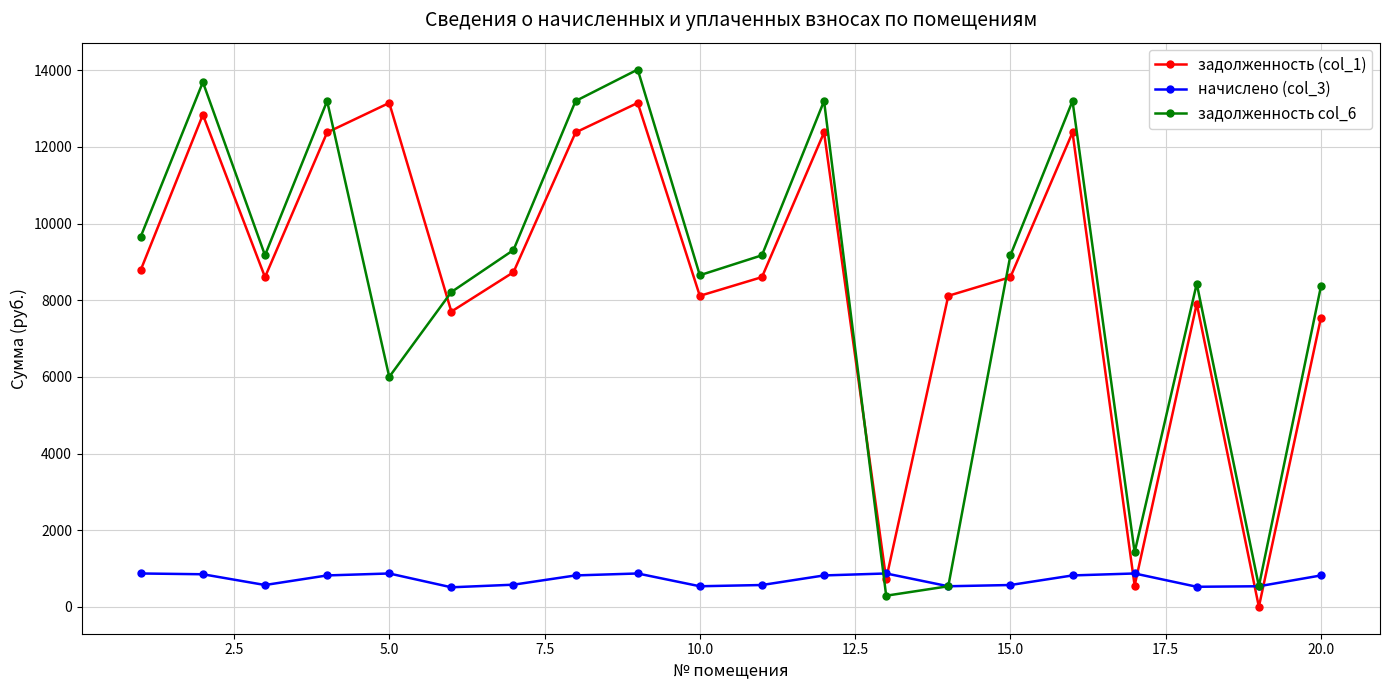

True or false: задолженность (col_1) has more than 0 points higher than both neighbors.

True